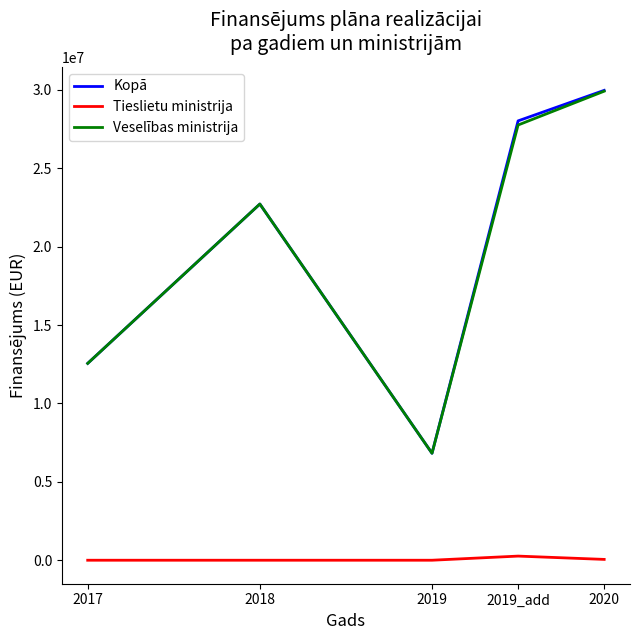

At which category is the sum across all series the highest?

2020